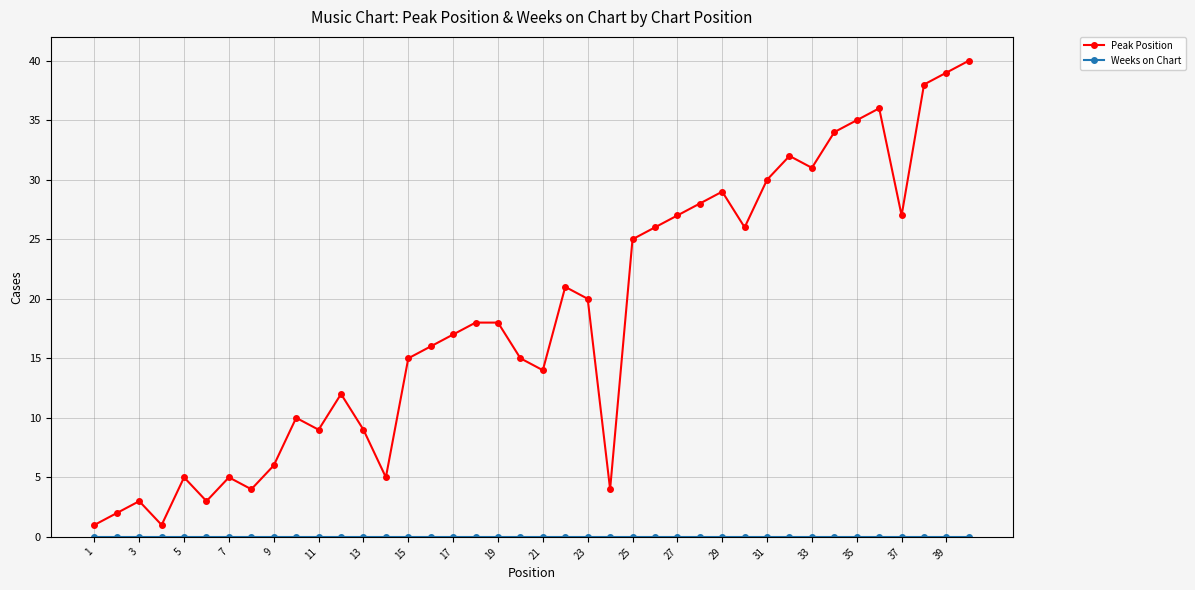

How many lines are shown in the chart?

2